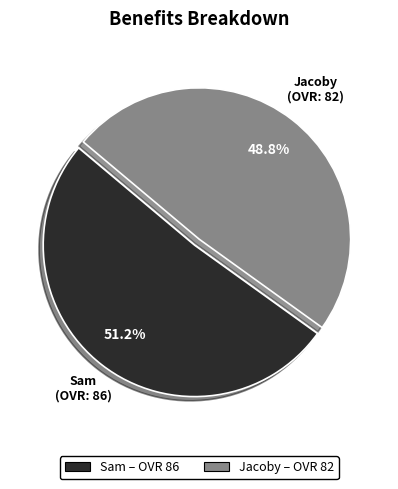

What percentage do Sam and Jacoby together represent?

100.0%